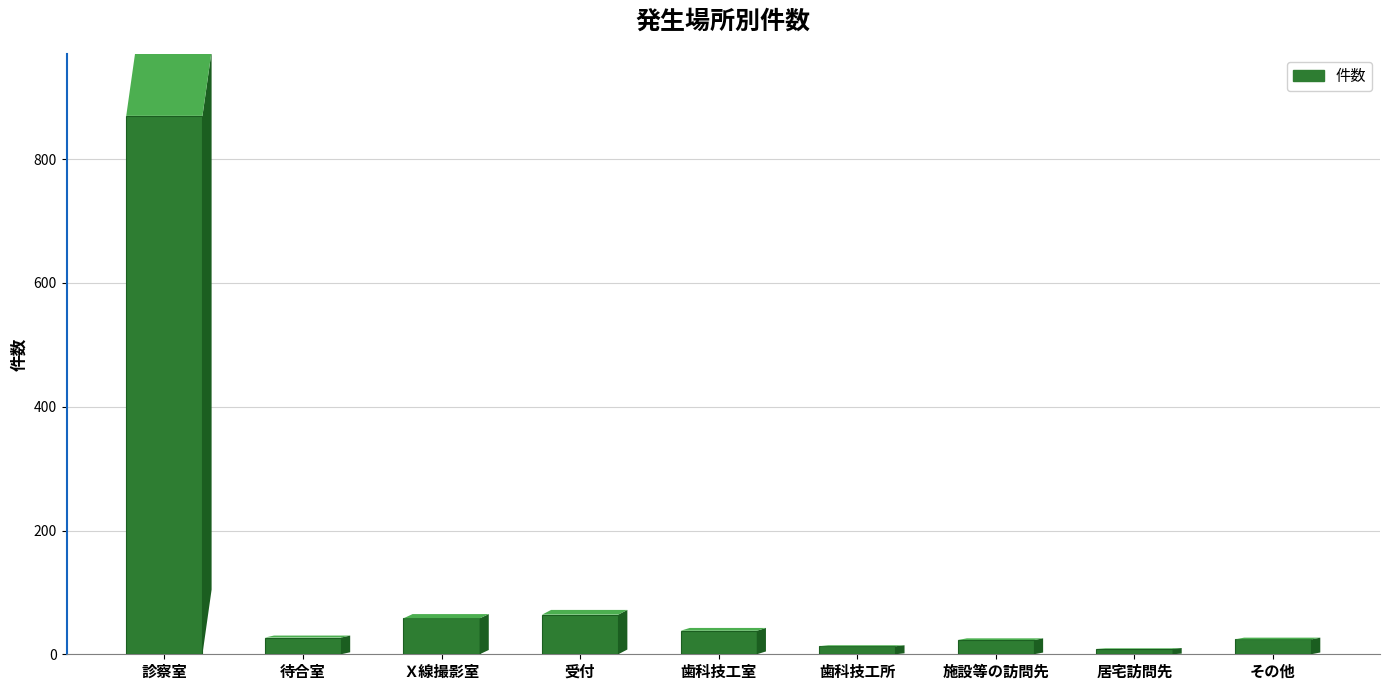

Which label corresponds to the largest value in the chart?

診察室